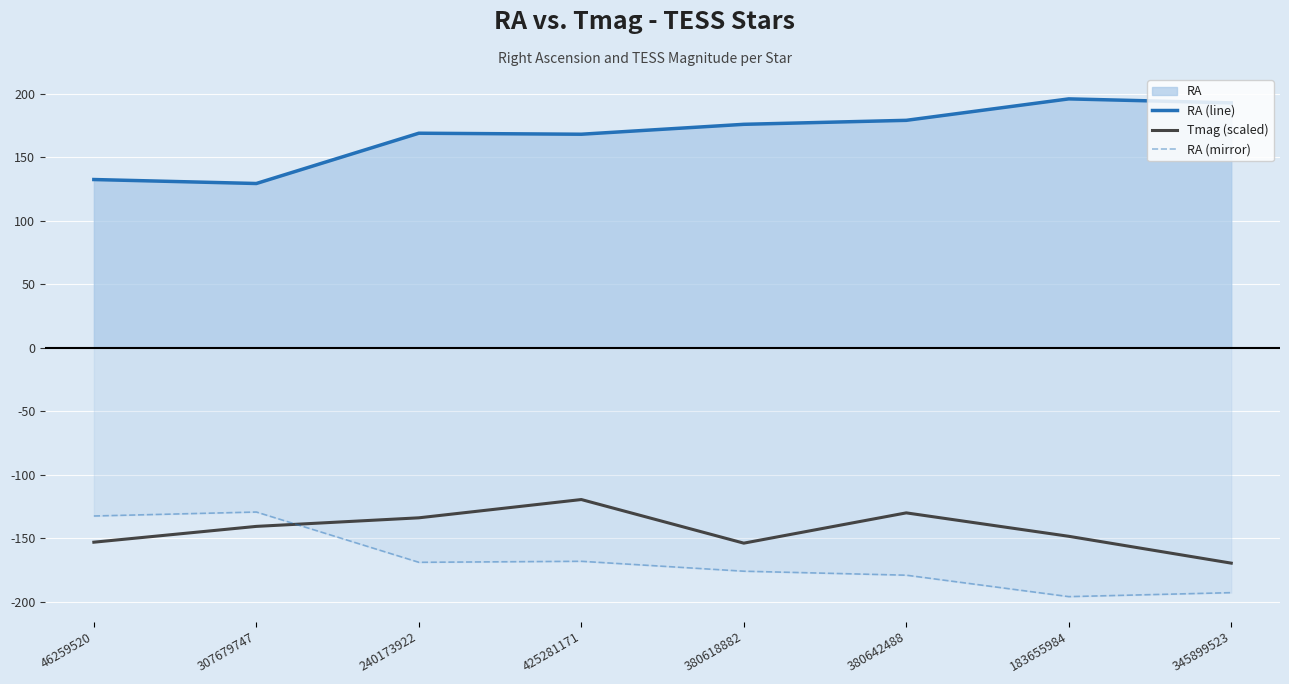

What is the value of the RA (line) point at the 1st from the left?

132.5